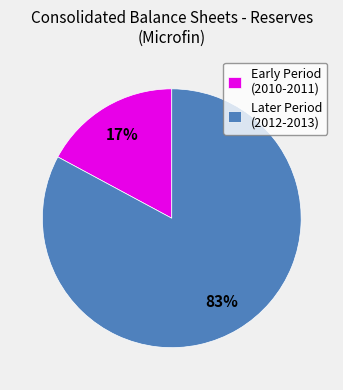

What percentage is the Early Period (2010-2011) slice, to the nearest percent?

17%